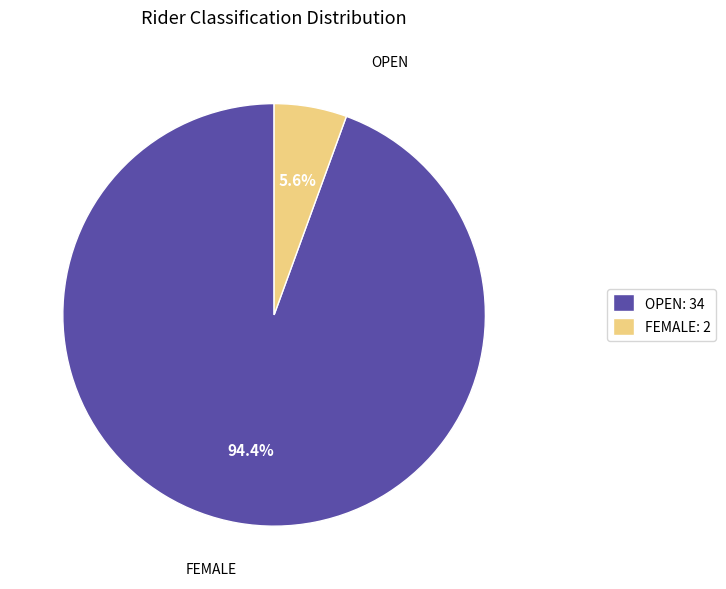

Rank the categories by value from highest to lowest.

OPEN: 34, FEMALE: 2